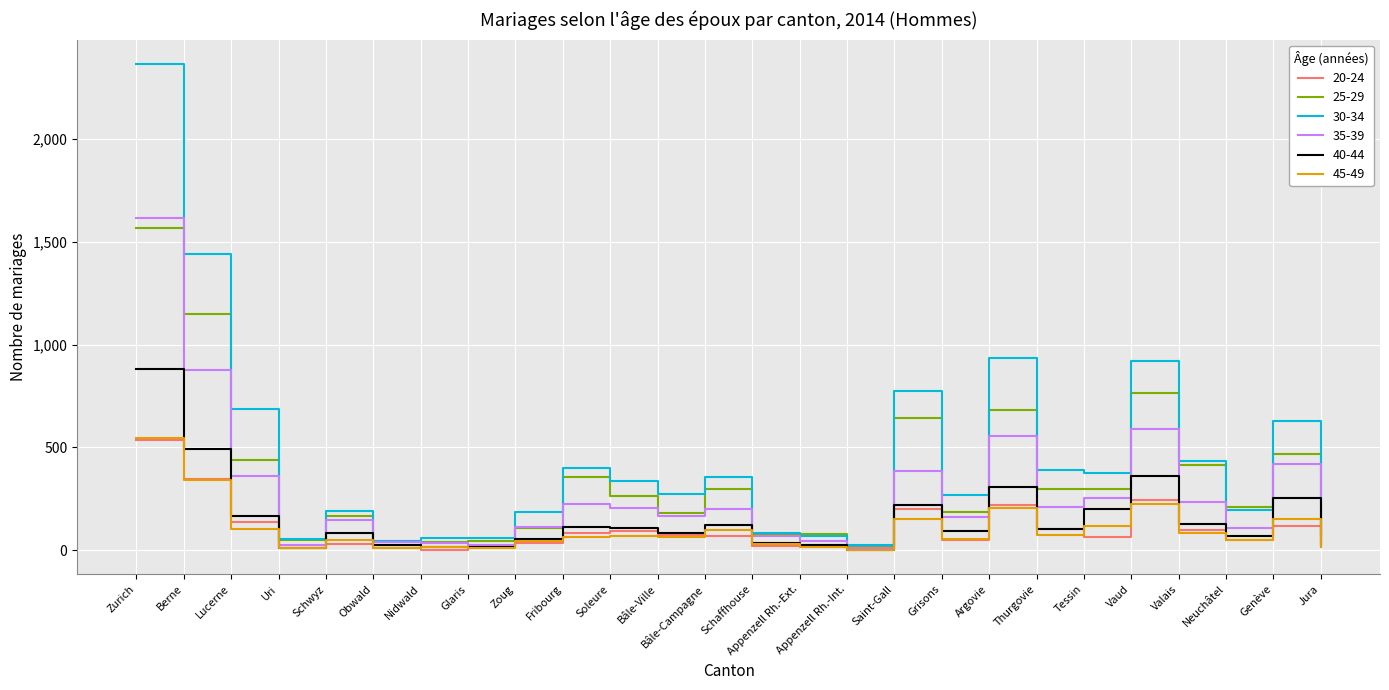

What is the spread (max minus min) of values at Thurgovie?

316